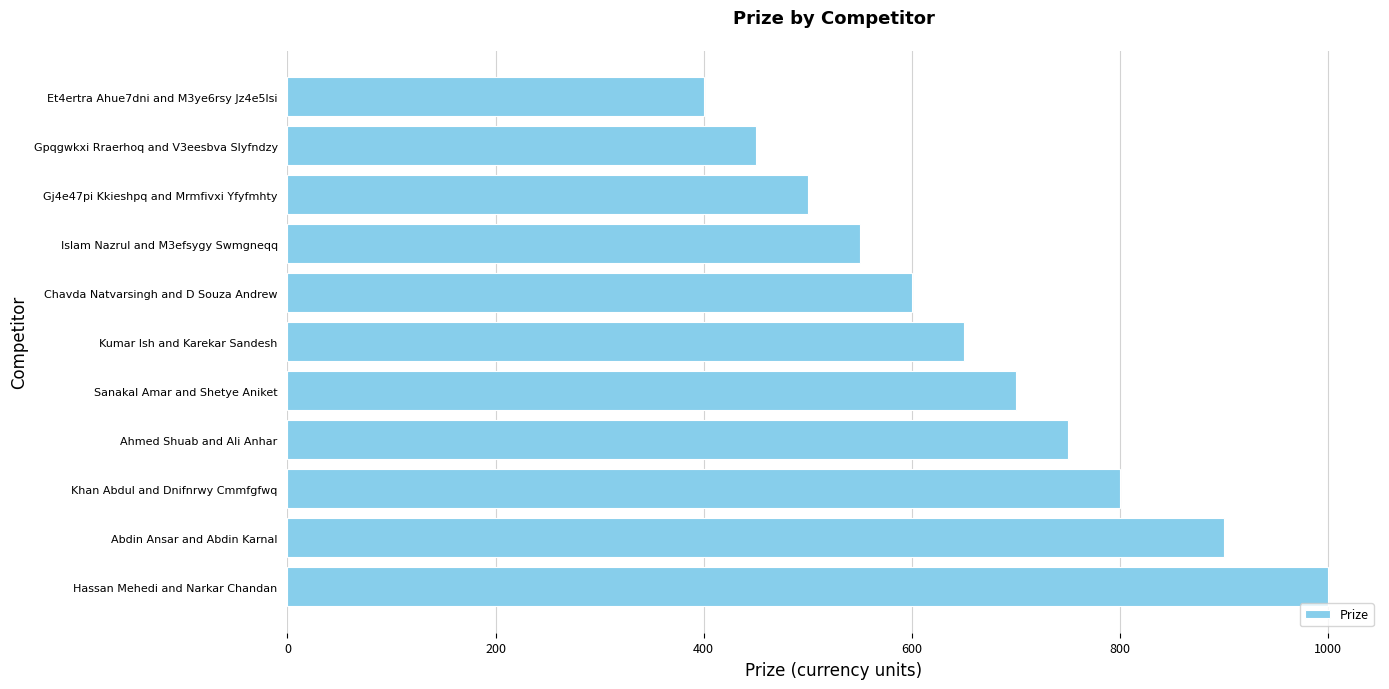

Are the bars grouped side by side (vs. stacked)?

No